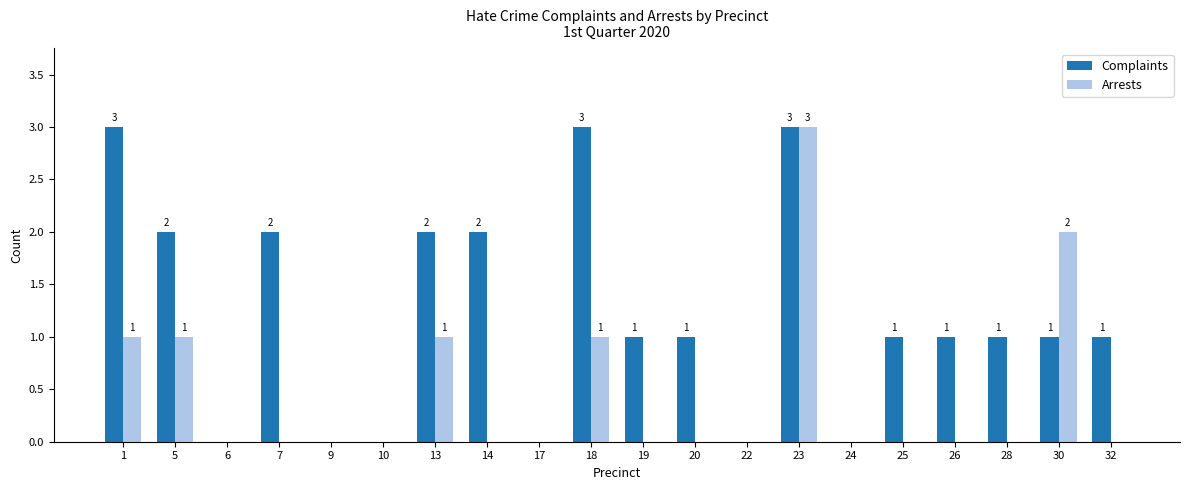

Which series changed the most between 7 and 30?

Arrests